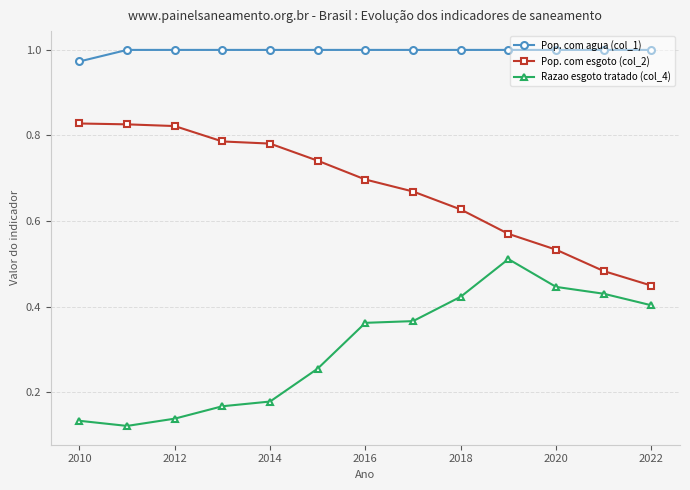

True or false: Razao esgoto tratado (col_4) and Pop. com esgoto (col_2) intersect in this chart.

False